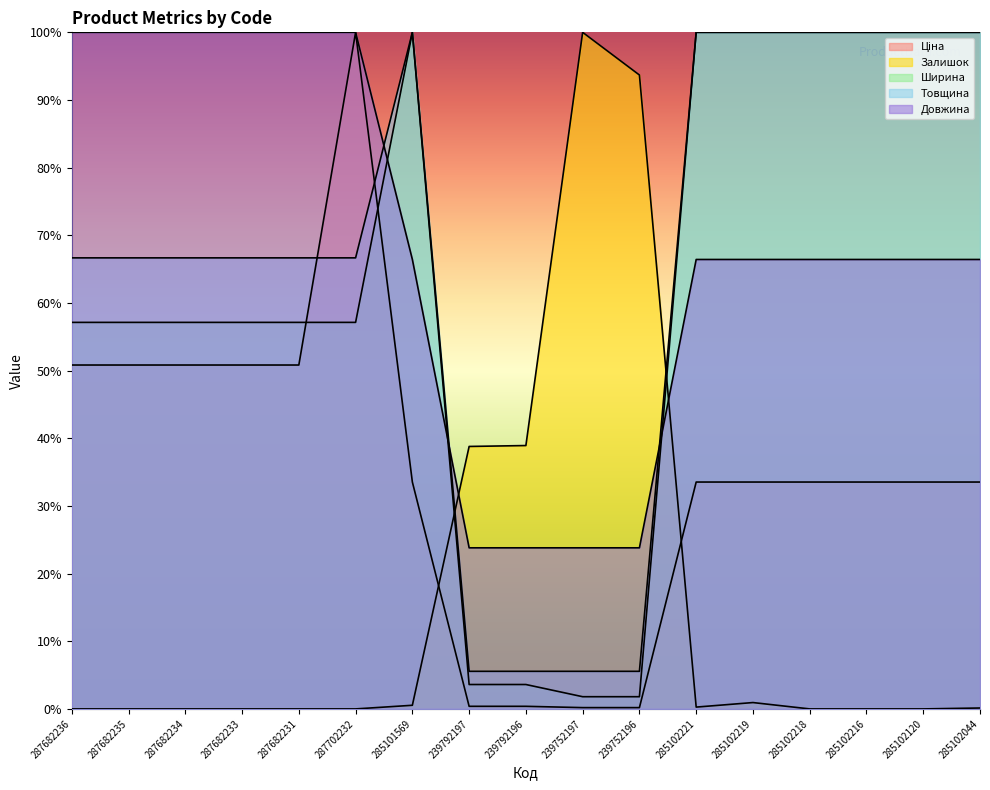

How many data points in Ціна are less than 33?

4